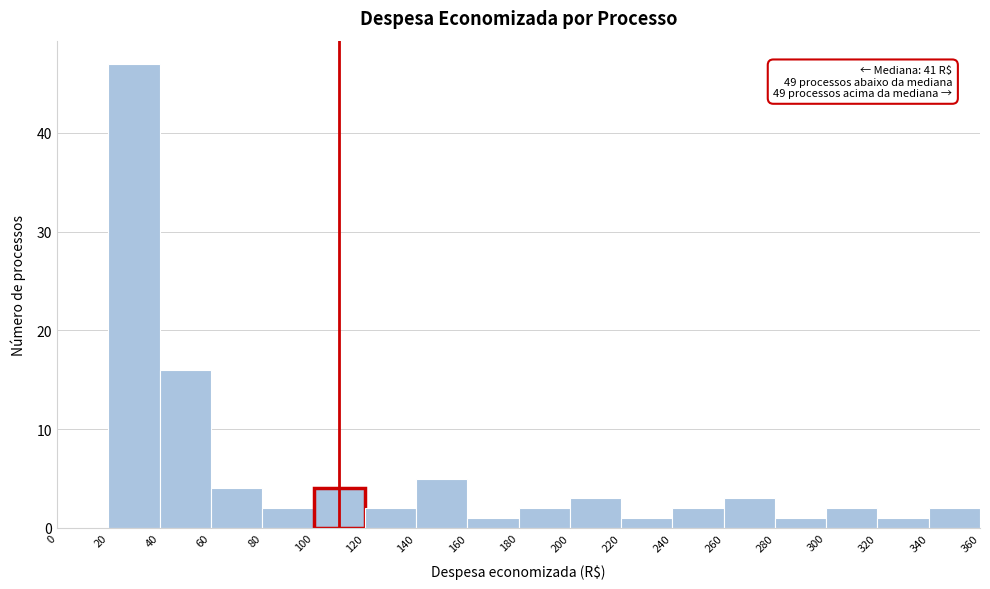

Over which range of the x-axis is the bar tallest?

20 to 40